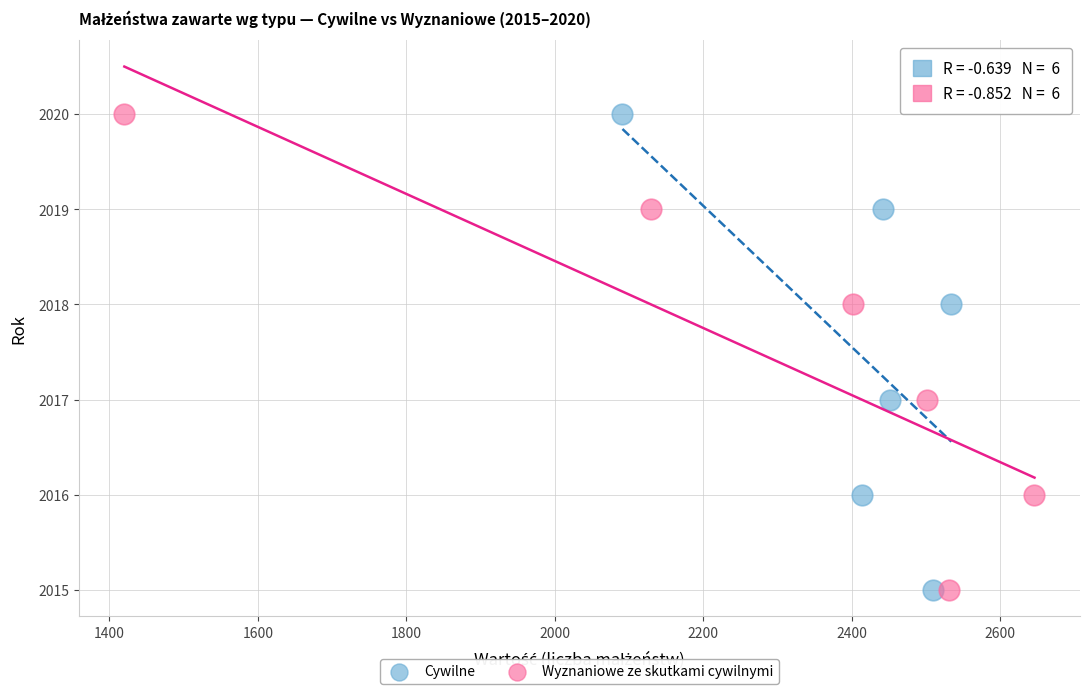

What are all the series names shown in the legend?

Cywilne, Wyznaniowe ze skutkami cywilnymi